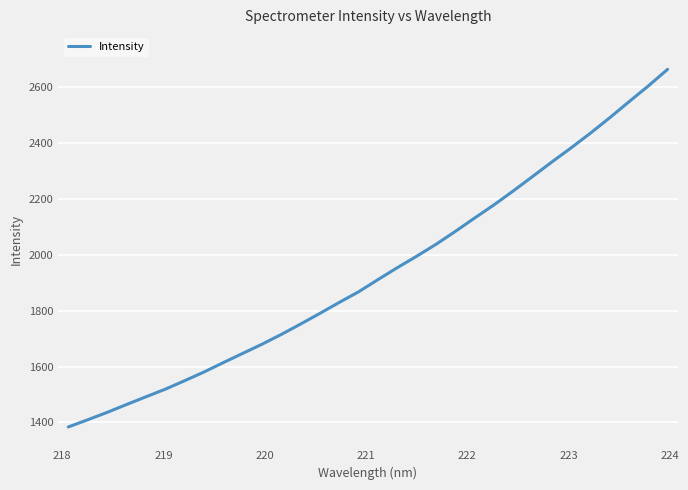

What is the minimum value shown in the chart?

1383.7